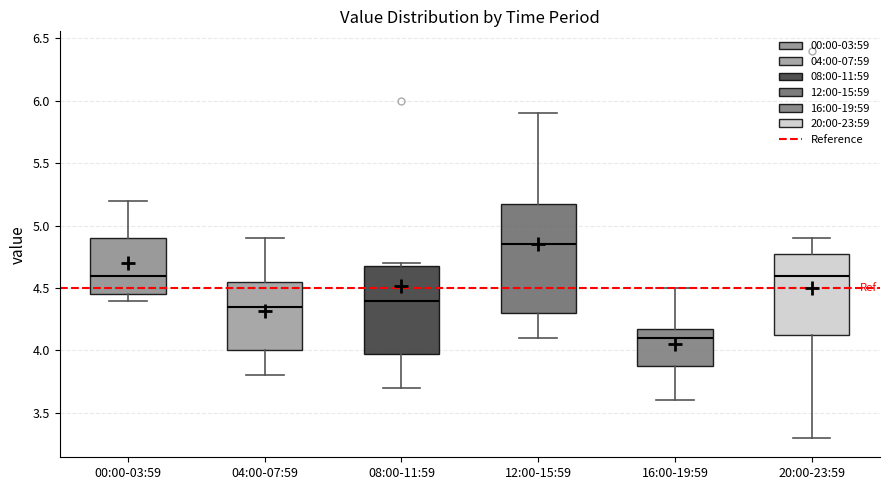

Reading left to right, read every box against the y-axis: the position of its median line, the range the box covers, and the ends of its whiskers. The values are not printed on the chart, so give them approximately, as read against the axis.

00:00-03:59: median 4.60, box 4.45 to 4.90, whiskers 4.40 to 5.20
04:00-07:59: median 4.35, box 4.00 to 4.55, whiskers 3.80 to 4.90
08:00-11:59: median 4.40, box 4.00 to 4.70, whiskers 3.70 to 4.70 (just above the box's upper edge)
12:00-15:59: median 4.85, box 4.30 to 5.20, whiskers 4.10 to 5.90
16:00-19:59: median 4.10, box 3.90 to 4.20, whiskers 3.60 to 4.50
20:00-23:59: median 4.60, box 4.15 to 4.80, whiskers 3.30 to 4.90